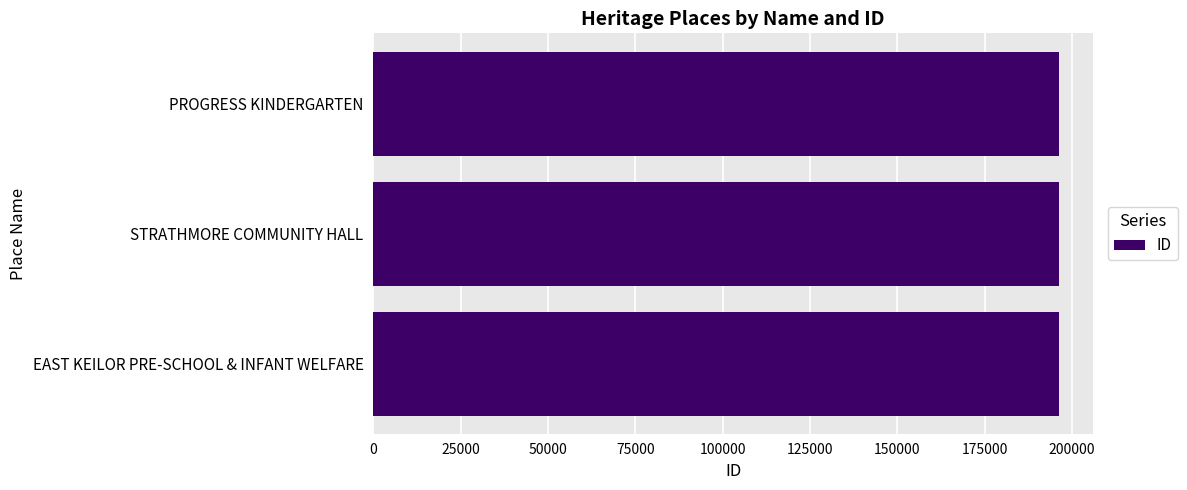

What is the difference between the maximum and minimum values?

68